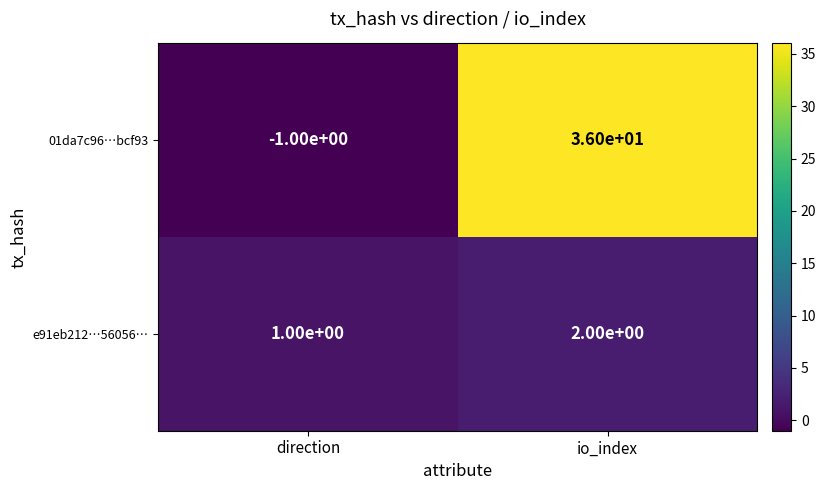

At which label is 01da7c96…bcf93 closest to 17?

direction